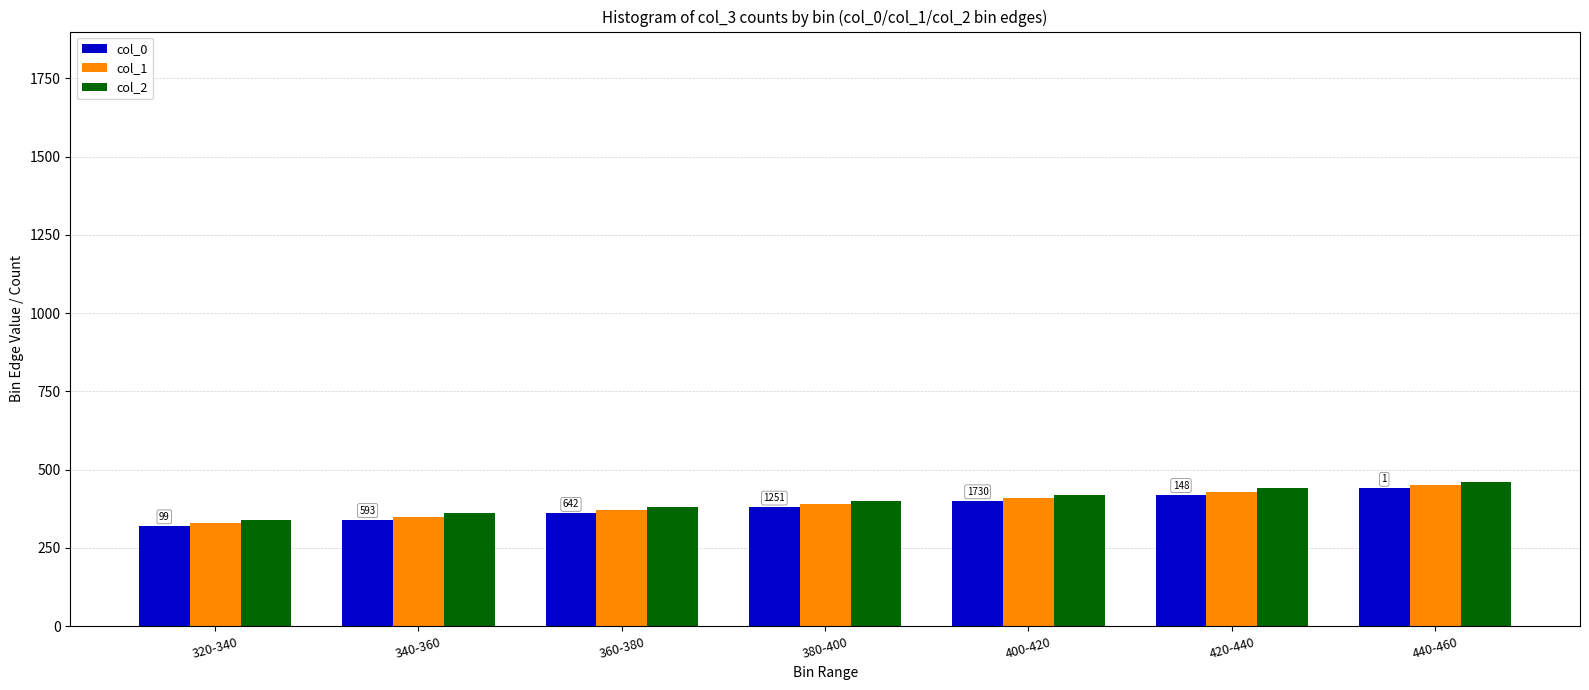

Is it true that col_2 equals 400 at 380-400?

True